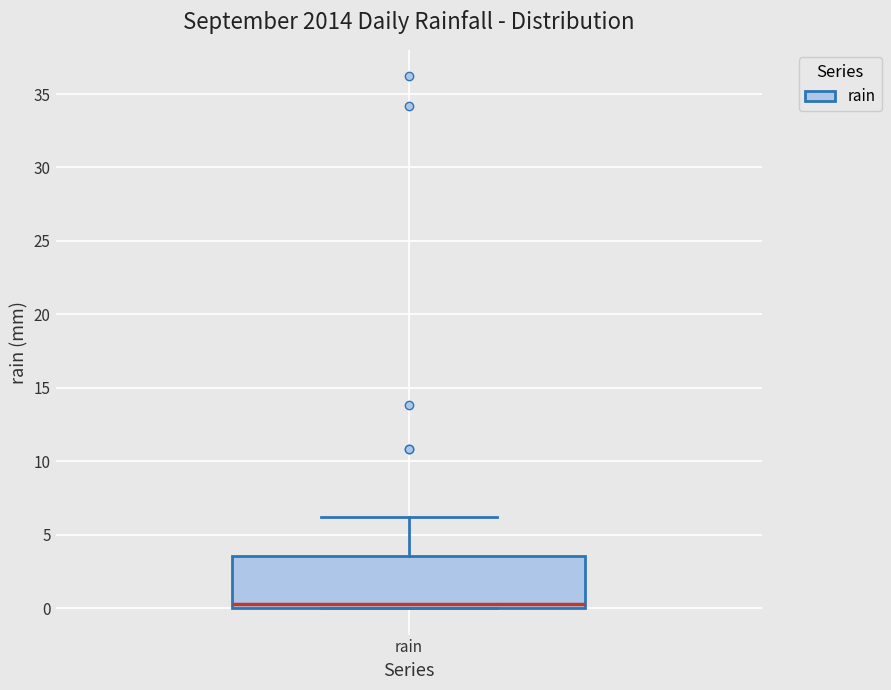

Read this box plot against the y-axis: the position of the median line, the range covered by the box, and the ends of both whiskers. The values are not printed on the chart, so give them approximately, as read against the axis.

median 0.5, box 0.0 to 3.5, whiskers 0.0 to 6.0